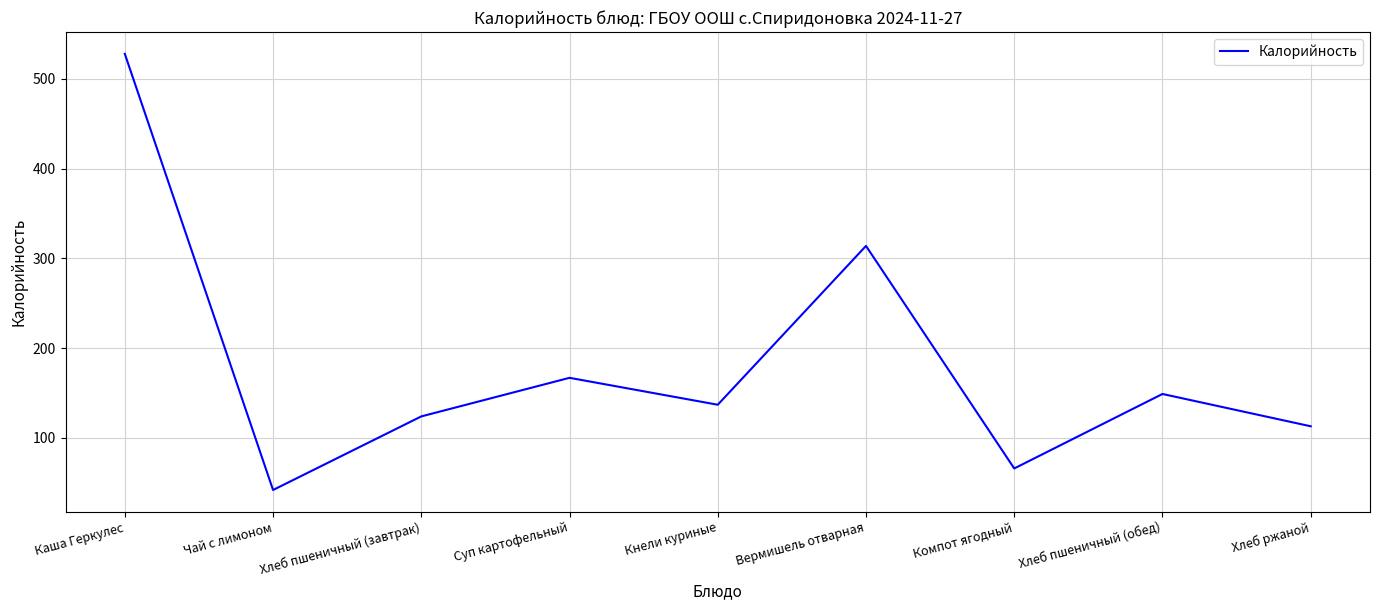

Rank the categories by value from lowest to highest.

Чай с лимоном, Компот ягодный, Хлеб ржаной, Хлеб пшеничный (завтрак), Кнели куриные, Хлеб пшеничный (обед), Суп картофельный, Вермишель отварная, Каша Геркулес